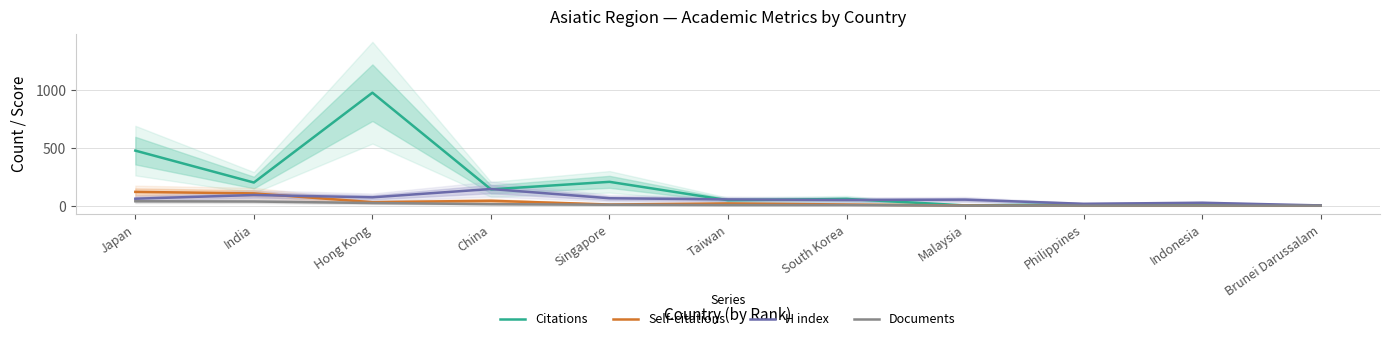

List the labels in order of H index value, largest first.

China, India, Hong Kong, Singapore, Japan, Taiwan, Malaysia, South Korea, Indonesia, Philippines, Brunei Darussalam